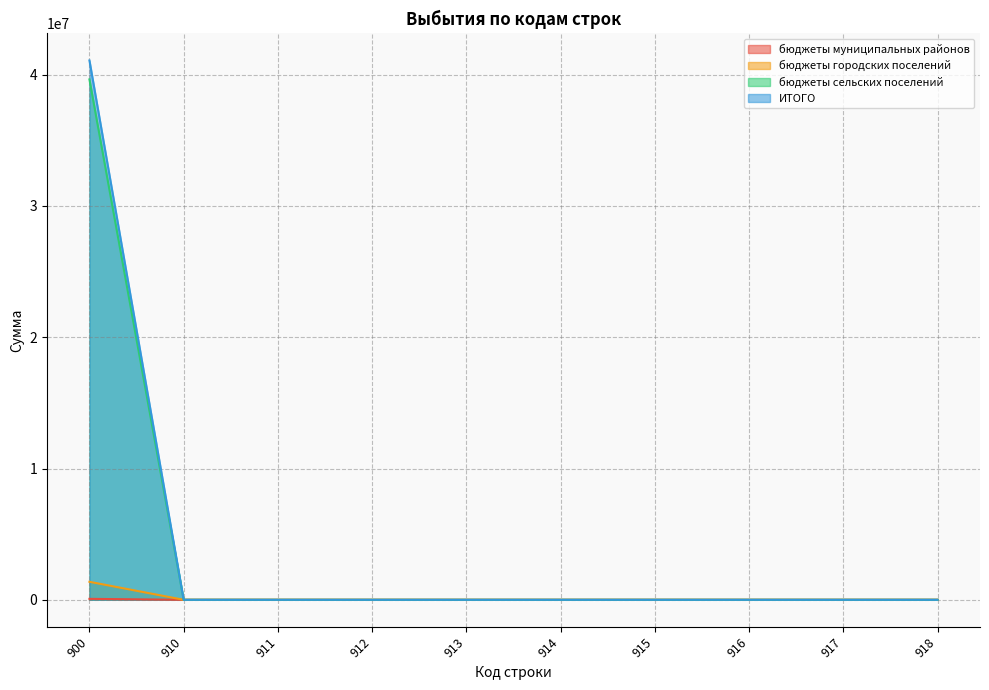

At which label does бюджеты сельских поселений reach its minimum?

910